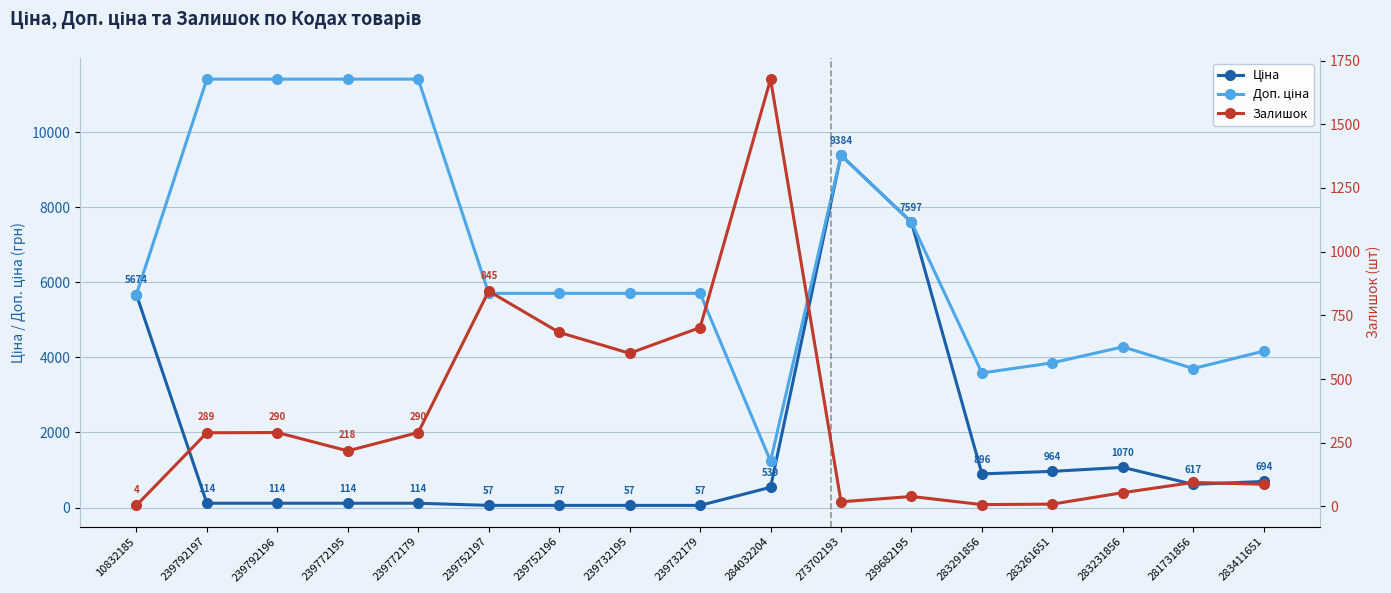

Reading left to right, transcribe all the data shown in this chart.

Ціна: 5673.8	114.1	114.1	114.1	114.1	57.0	57.0	57.0	57.0	539.0	9384.0	7596.5	895.9	963.5	1069.8	617.0	694.3
Доп. ціна: 5673.8	11410.0	11410.0	11410.0	11410.0	5705.0	5705.0	5705.0	5705.0	1235.4	9384.0	7596.5	3583.6	3854.0	4279.1	3701.9	4165.6
Залишок: 4.0	289.0	290.0	218.0	290.0	845.0	683.0	601.0	702.0	1677.0	18.0	39.0	7.0	9.0	54.0	94.0	87.0